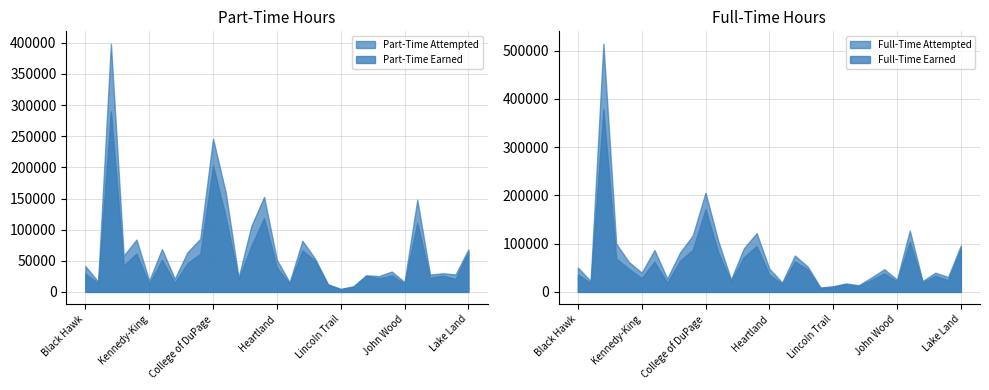

Rank the series by their average value, from lowest to highest.

Part-Time Earned, Full-Time Earned, Part-Time Attempted, Full-Time Attempted